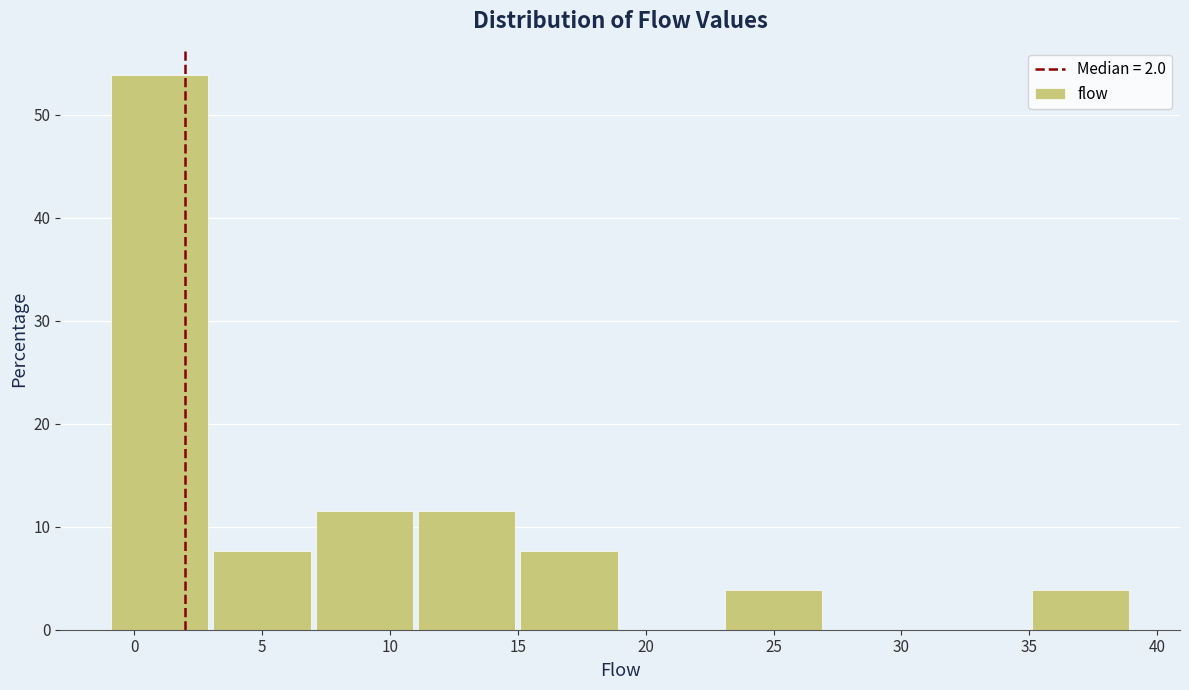

Reading left to right, list every bar in this chart as the range it spans on the x-axis followed by its height. The values are not printed on the chart, so give them approximately, as read against the axis.

-1 to 3: 54
3 to 7: 8
7 to 11: 12
11 to 15: 12
15 to 19: 8
19 to 23: 0
23 to 27: 4
27 to 31: 0
31 to 35: 0
35 to 39: 4